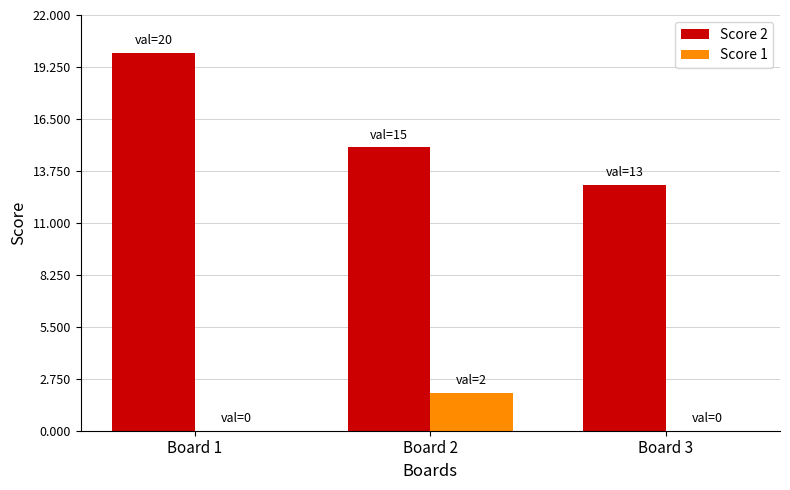

What is the total value across all series at Board 3?

13